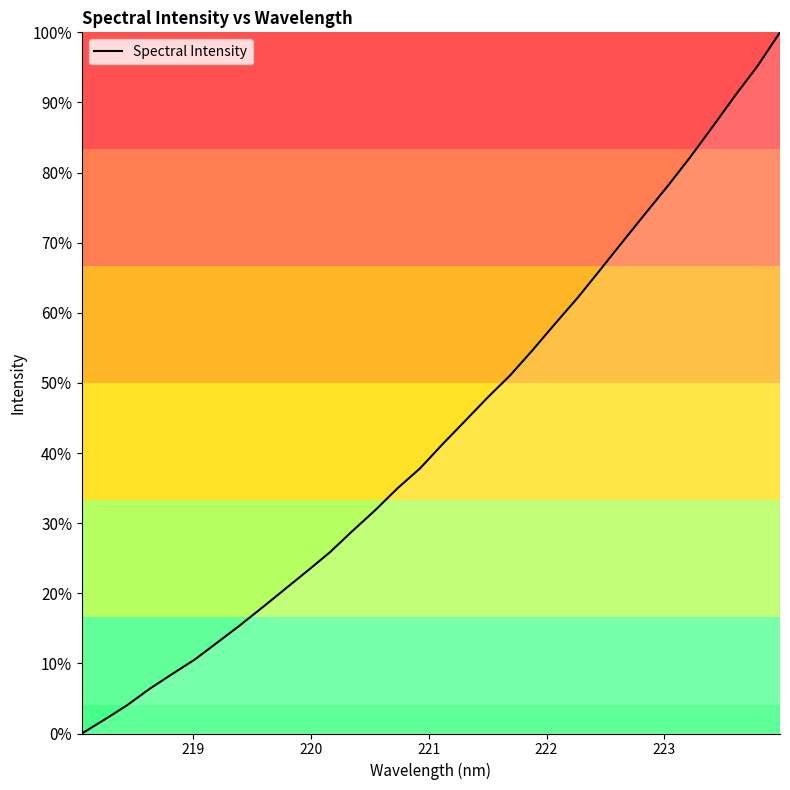

What is the greatest value displayed?

100.0